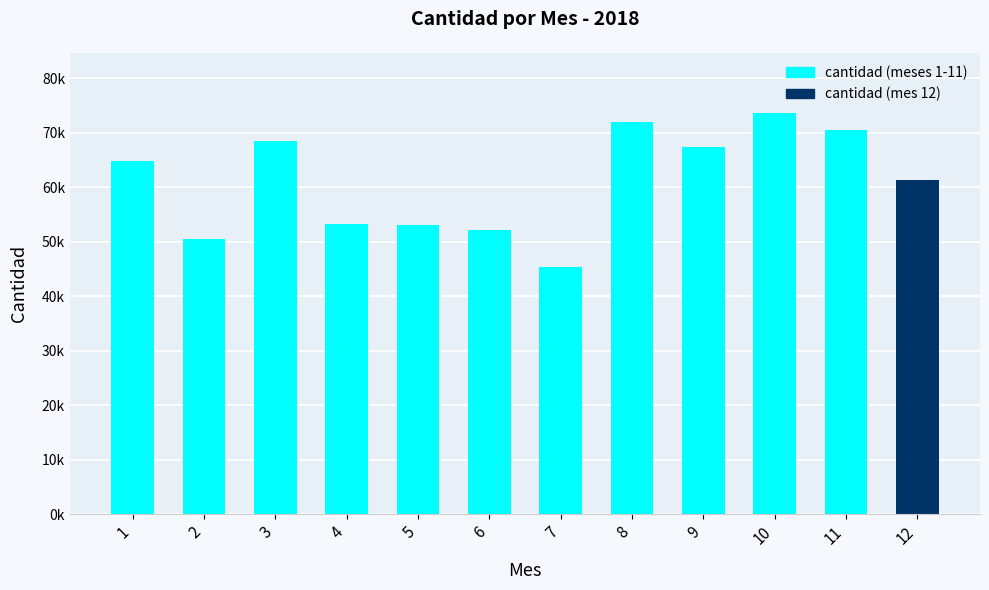

Are the bars horizontal?

No